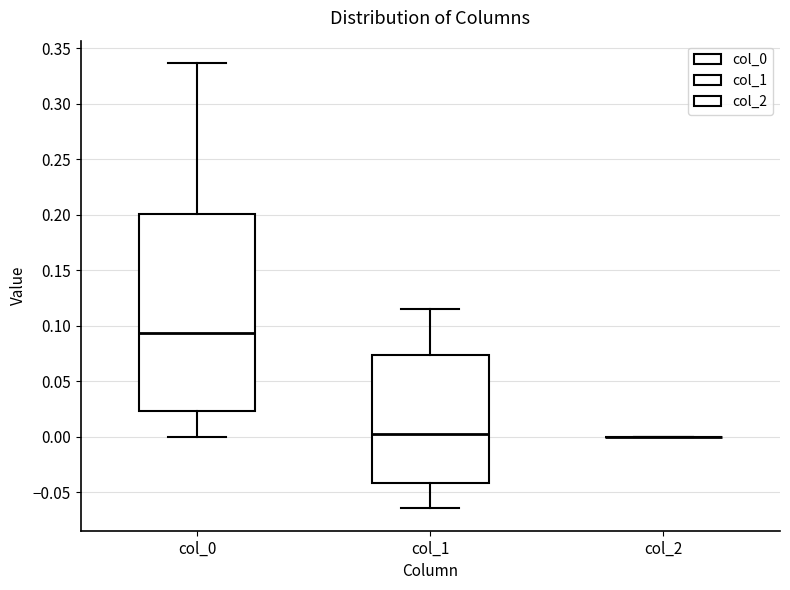

Which box is the tallest, from its lower edge to its upper edge?

col_0